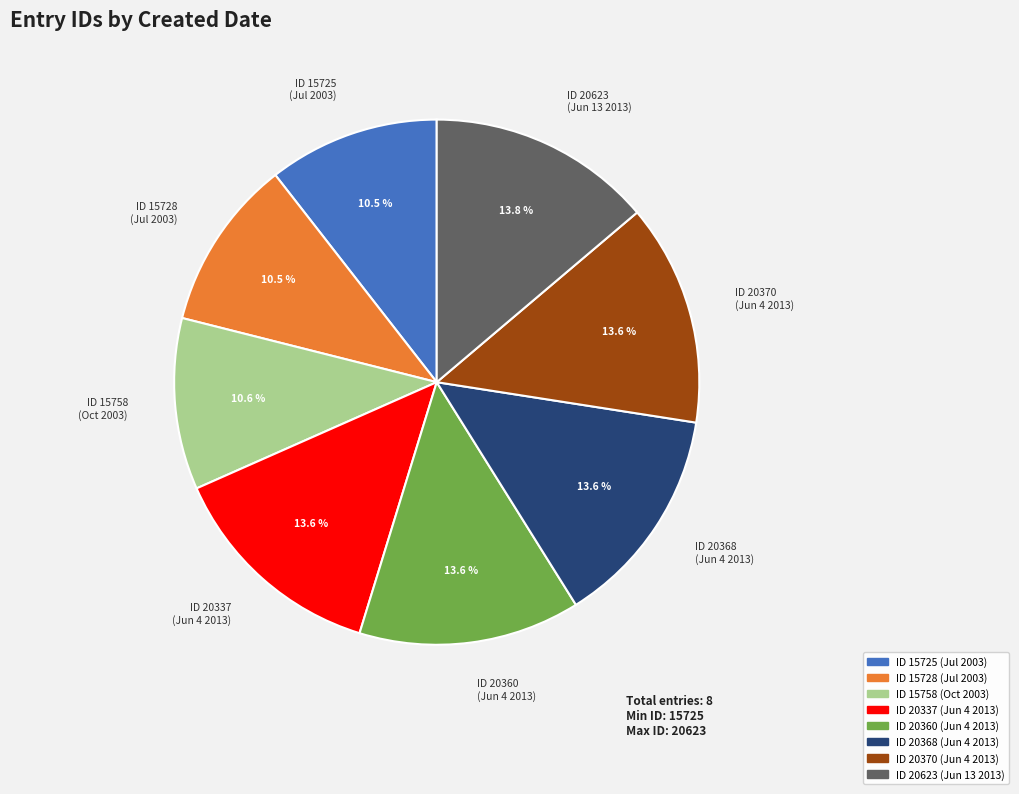

Does any single category account for the majority?

No